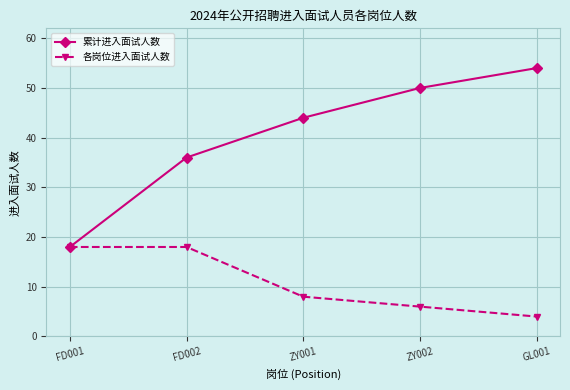

What are all the series names shown in the legend?

累计进入面试人数, 各岗位进入面试人数